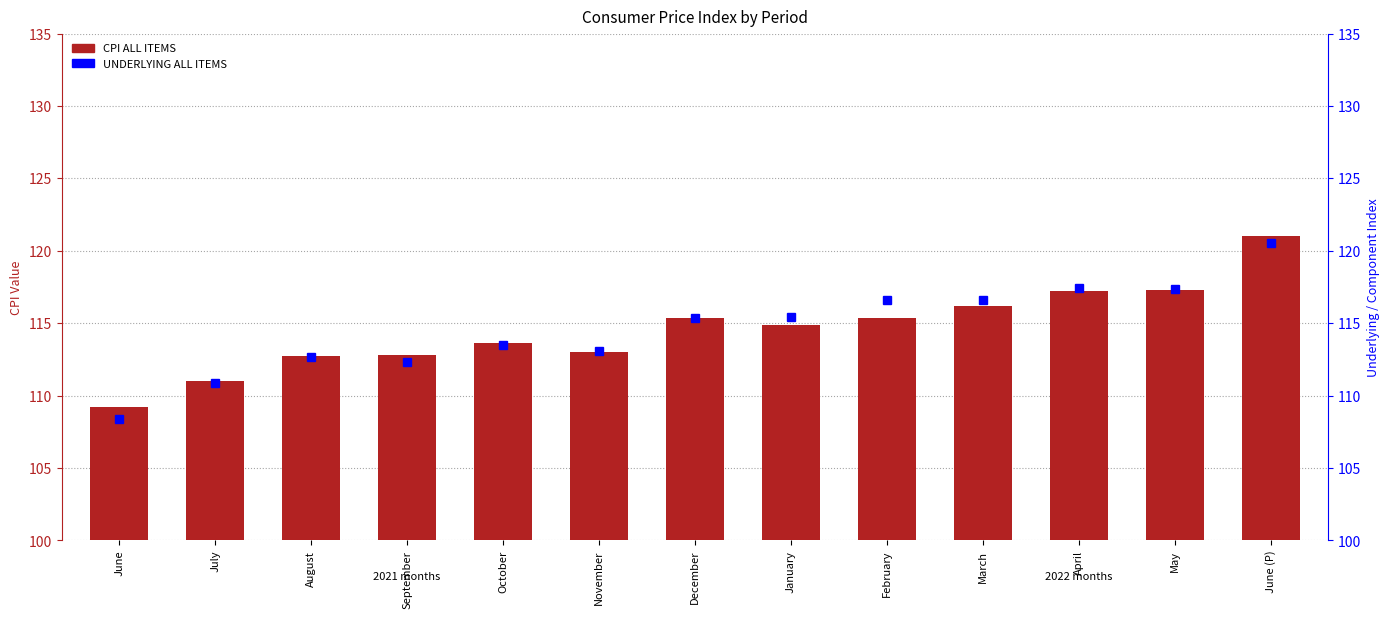

Which series has the largest range (max minus min)?

UNDERLYING ALL ITEMS